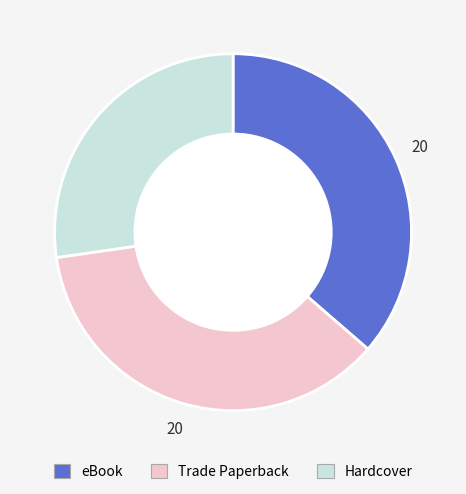

Does any single category account for the majority?

No